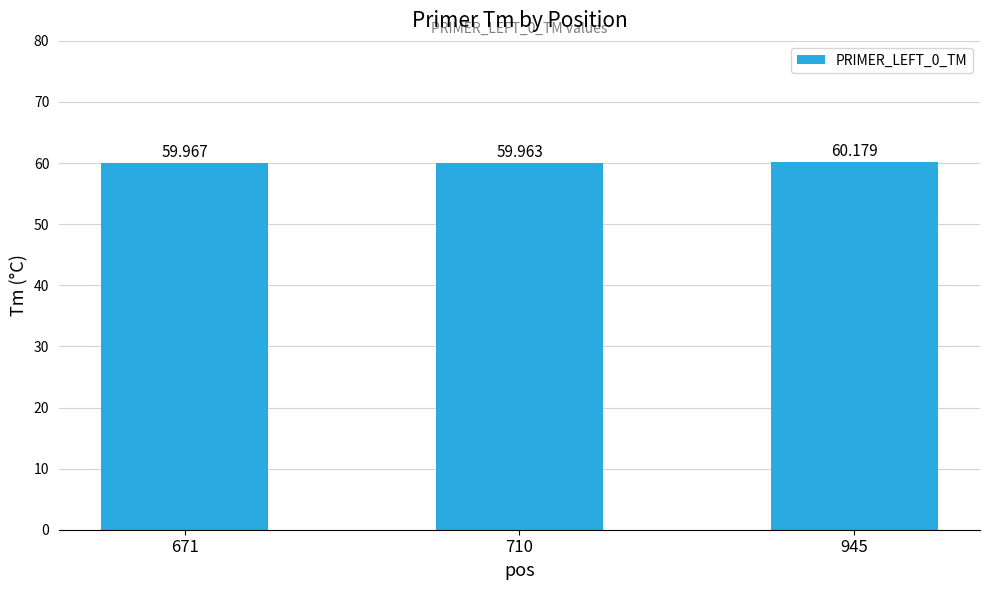

Does the chart contain any negative values?

No